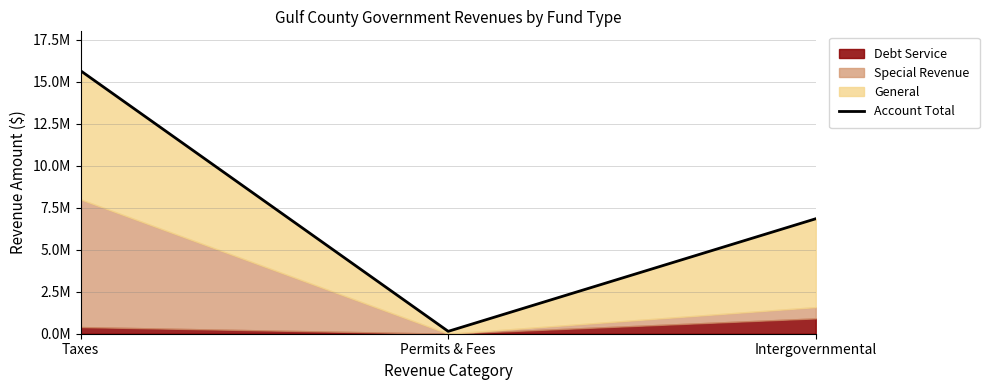

What position from the left is Intergovernmental?

3